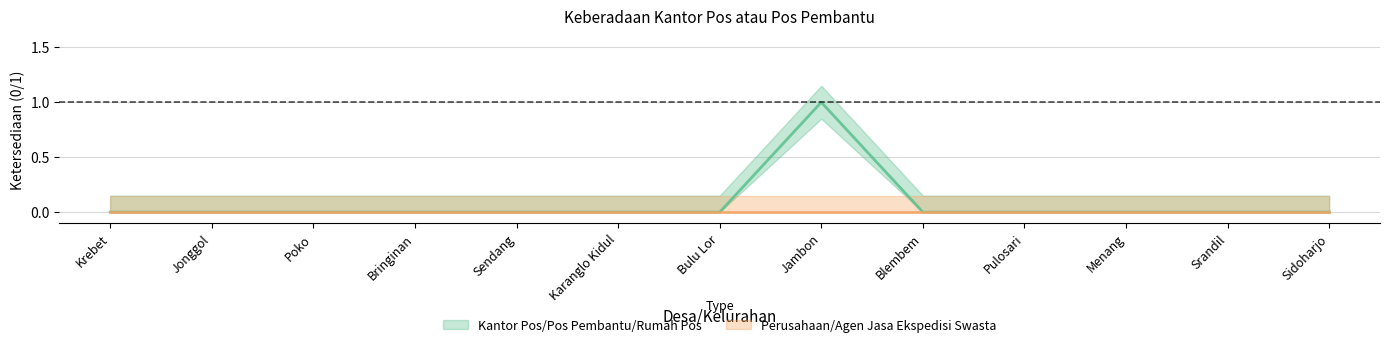

Is it true that the value at Pulosari is 0?

False